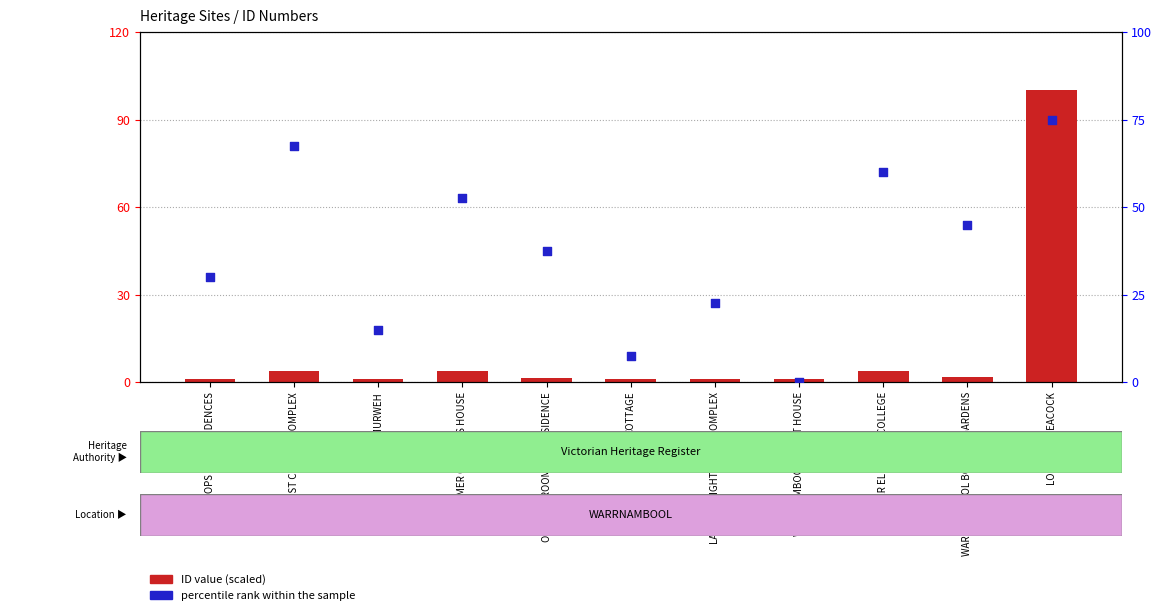

Which series reaches the minimum Y coordinate?

percentile rank within the sample